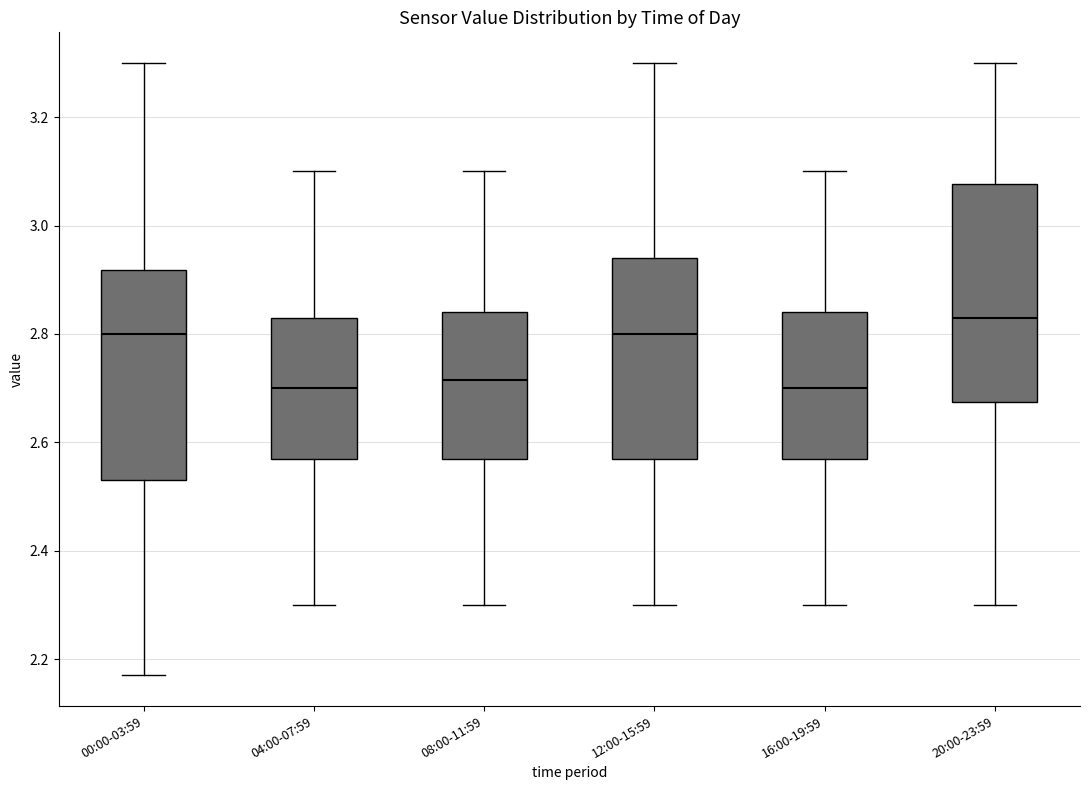

Reading left to right, transcribe this box plot: for each box, give where its median line is, the range the box spans, and where its two whiskers end, as read against the y-axis. The values are not printed on the chart, so give them approximately, as read against the axis.

00:00-03:59: median 2.80, box 2.54 to 2.92, whiskers 2.18 to 3.30
04:00-07:59: median 2.70, box 2.58 to 2.84, whiskers 2.30 to 3.10
08:00-11:59: median 2.72, box 2.58 to 2.84, whiskers 2.30 to 3.10
12:00-15:59: median 2.80, box 2.58 to 2.94, whiskers 2.30 to 3.30
16:00-19:59: median 2.70, box 2.58 to 2.84, whiskers 2.30 to 3.10
20:00-23:59: median 2.84, box 2.68 to 3.08, whiskers 2.30 to 3.30